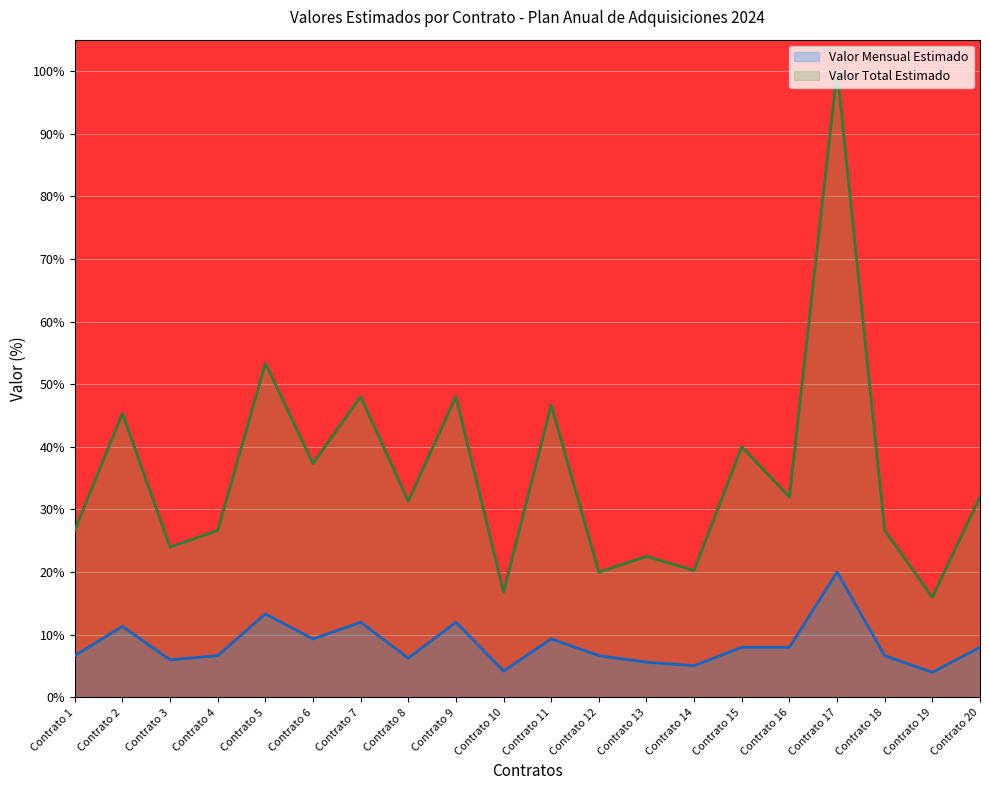

What is the sum of all Valor Total Estimado values?

713.6